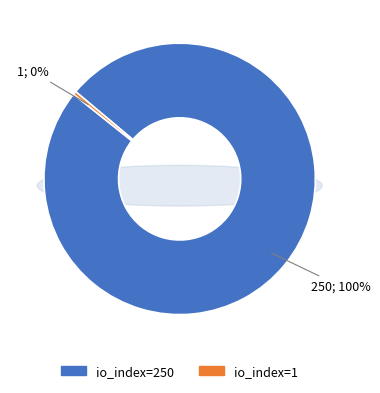

The io_index=250 slice represents 93% of the pie. True or false?

False